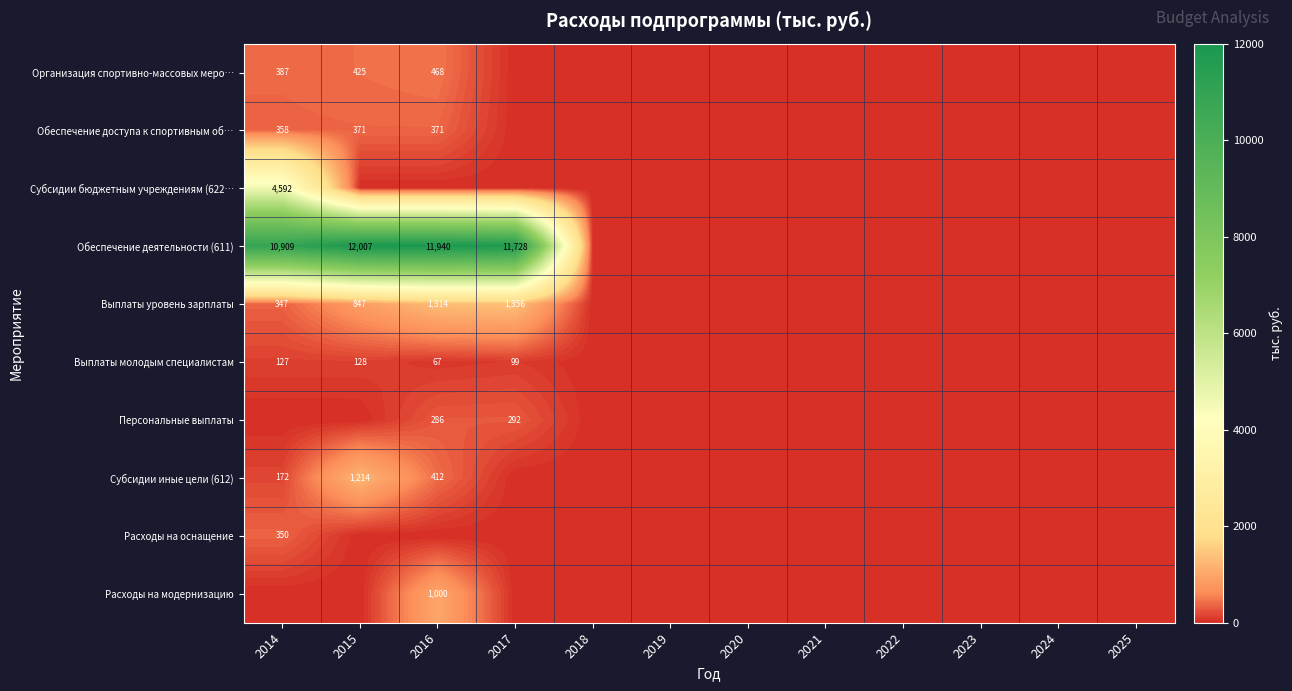

Which series has the widest spread of values?

Обеспечение деятельности (611)